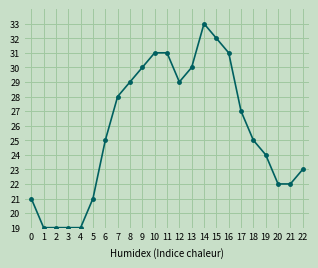

Read the value at 2, to the nearest 5.

20